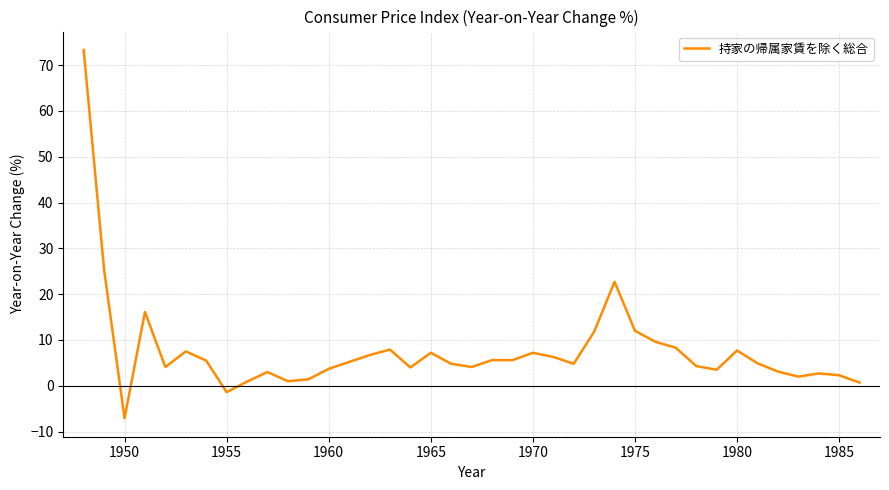

What is the difference between the maximum and minimum values?

80.4